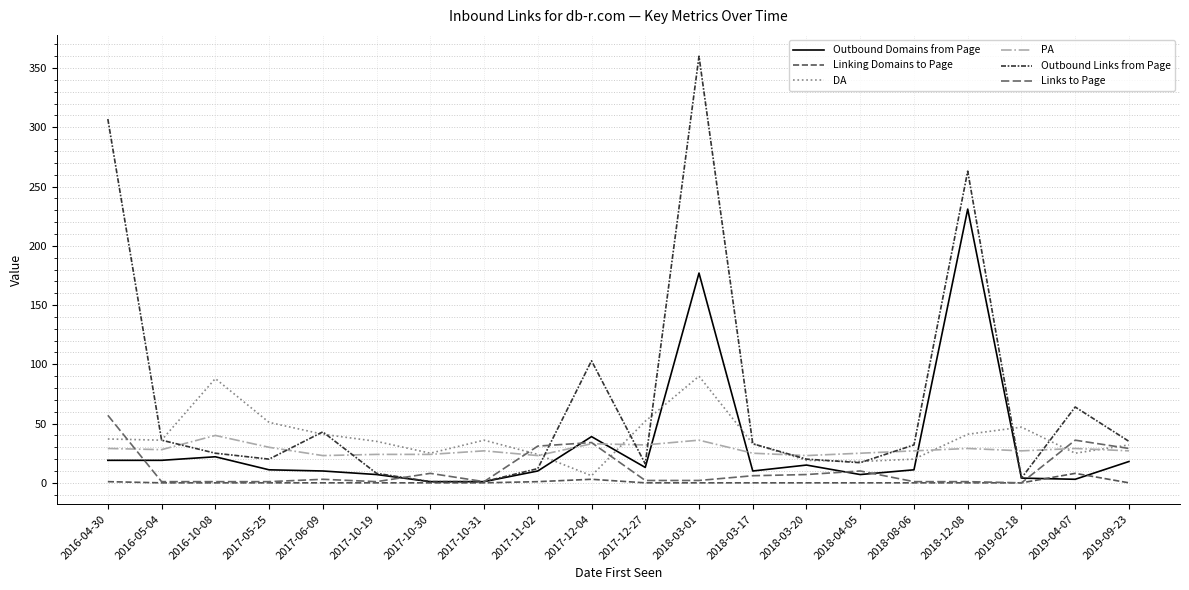

Which series has the largest total across all categories?

Outbound Links from Page